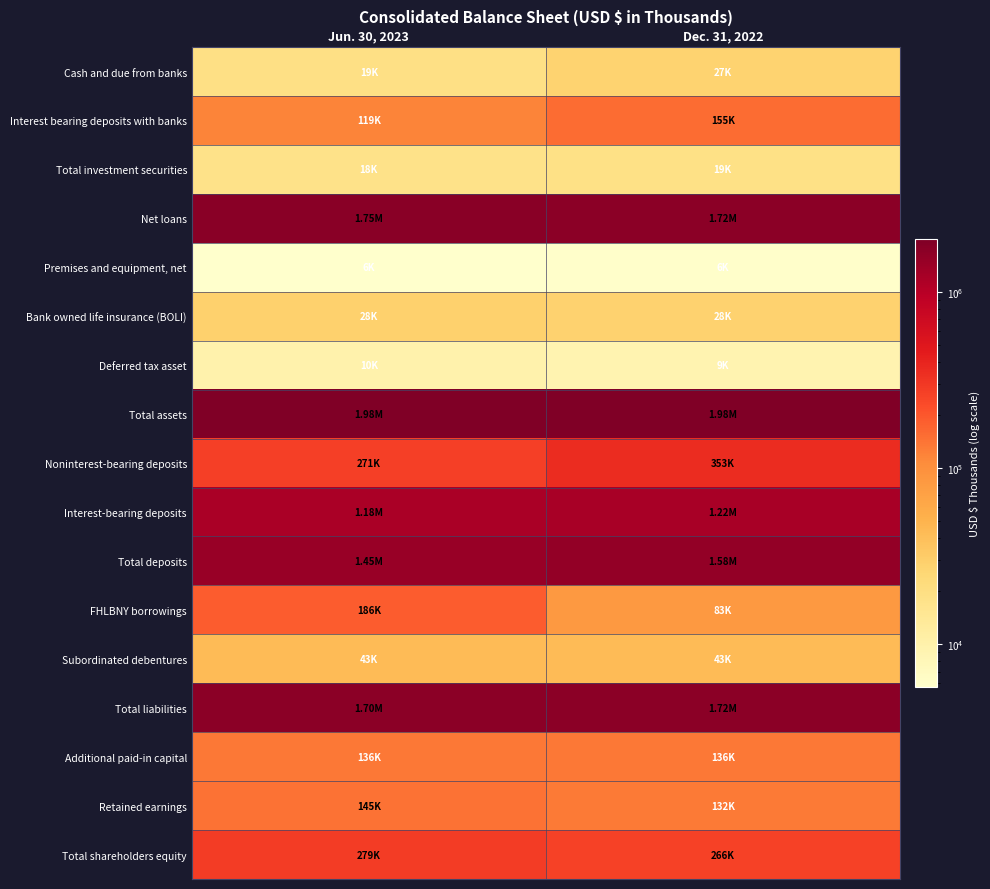

Reading left to right, list all the values displayed in this chart.

Cash and due from banks: Jun. 30, 2023=18928	Dec. 31, 2022=27165
Interest bearing deposits with banks: Jun. 30, 2023=118569	Dec. 31, 2022=154985
Total investment securities: Jun. 30, 2023=17758	Dec. 31, 2022=18744
Net loans: Jun. 30, 2023=1754031	Dec. 31, 2022=1719614
Premises and equipment, net: Jun. 30, 2023=5749	Dec. 31, 2022=5958
Bank owned life insurance (BOLI): Jun. 30, 2023=28435	Dec. 31, 2022=28145
Deferred tax asset: Jun. 30, 2023=9894	Dec. 31, 2022=9184
Total assets: Jun. 30, 2023=1982466	Dec. 31, 2022=1984915
Noninterest-bearing deposits: Jun. 30, 2023=270992	Dec. 31, 2022=352546
Interest-bearing deposits: Jun. 30, 2023=1175393	Dec. 31, 2022=1223435
Total deposits: Jun. 30, 2023=1446385	Dec. 31, 2022=1575981
FHLBNY borrowings: Jun. 30, 2023=186150	Dec. 31, 2022=83150
Subordinated debentures: Jun. 30, 2023=43016	Dec. 31, 2022=42921
Total liabilities: Jun. 30, 2023=1703326	Dec. 31, 2022=1718881
Additional paid-in capital: Jun. 30, 2023=136447	Dec. 31, 2022=136201
Retained earnings: Jun. 30, 2023=144550	Dec. 31, 2022=131706
Total shareholders equity: Jun. 30, 2023=279140	Dec. 31, 2022=266034